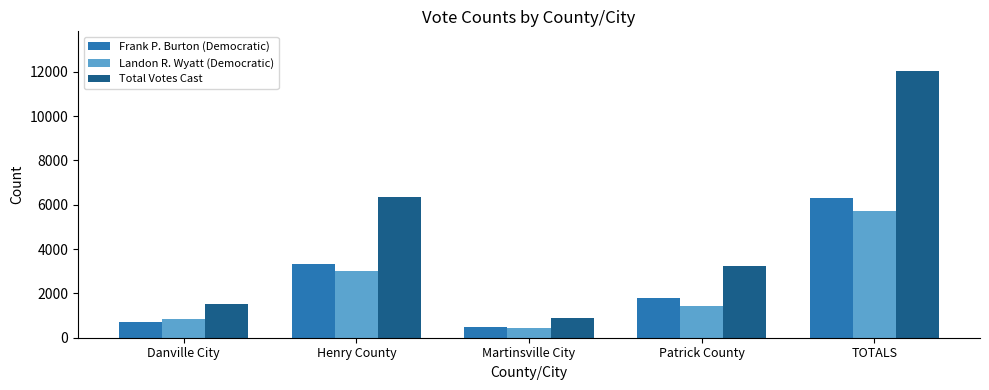

How many data points in Total Votes Cast are less than 3235?

2